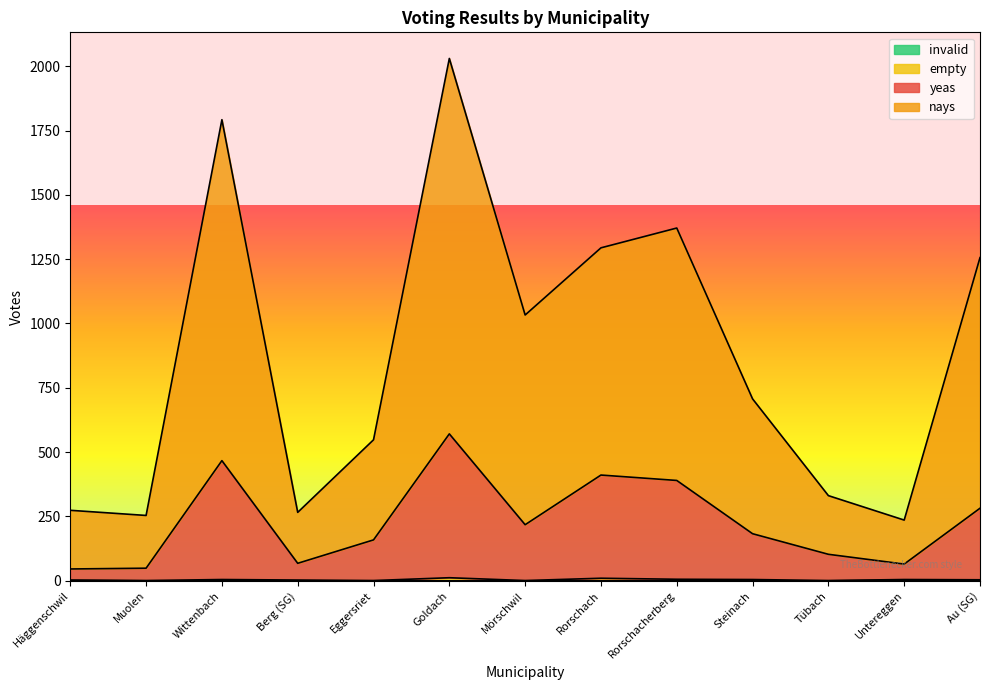

Which series has the largest range (max minus min)?

nays